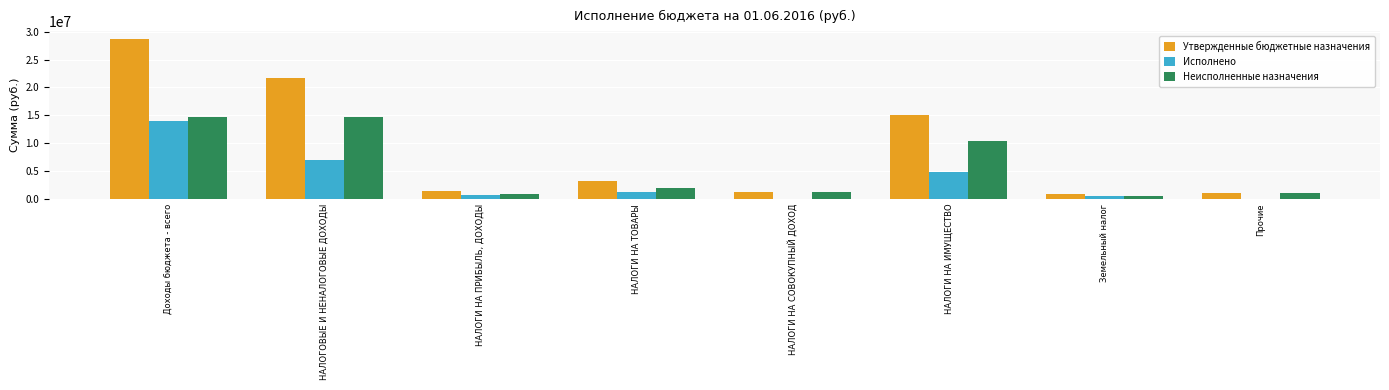

The value of Неисполненные назначения at НАЛОГОВЫЕ И НЕНАЛОГОВЫЕ ДОХОДЫ is 14654889.7. True or false?

True